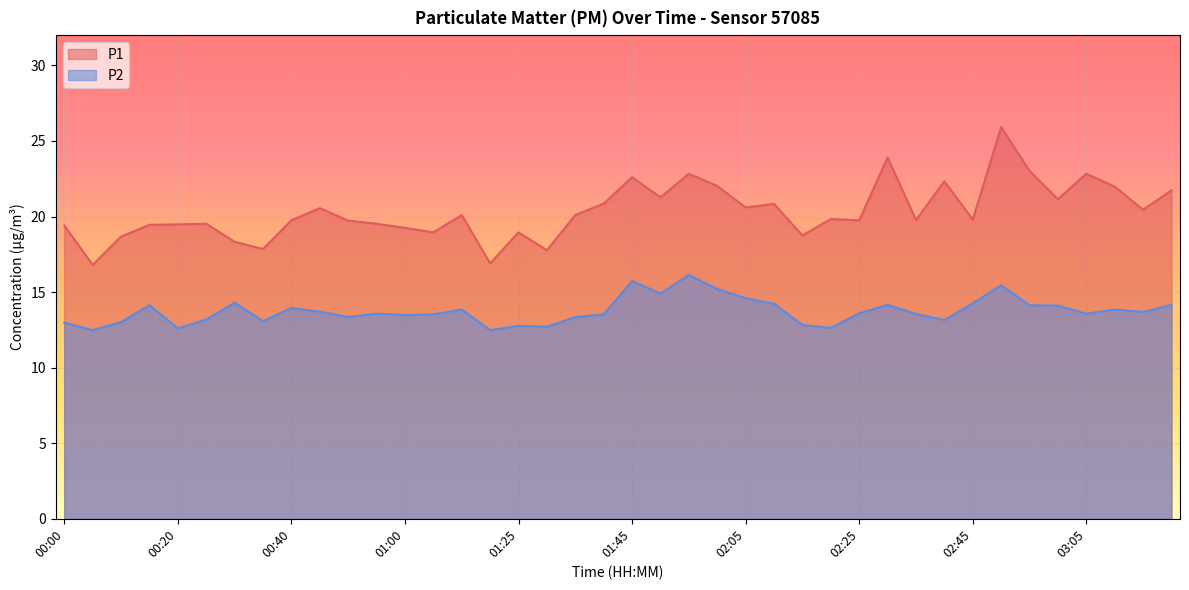

Where is P1 nearest to the value 21?

01:40